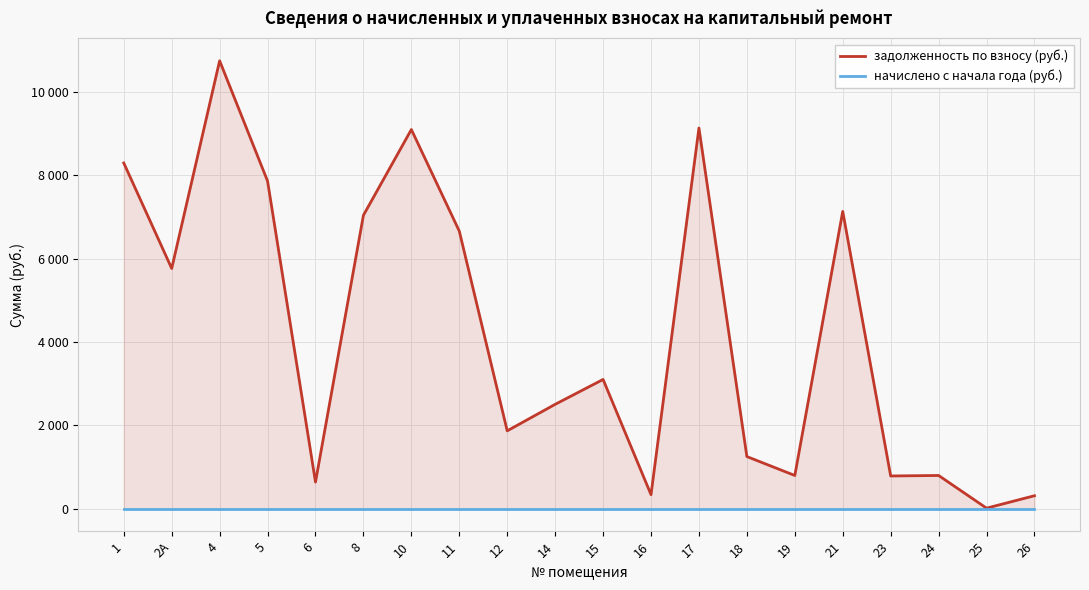

What is the difference between the second highest and minimum values in the задолженность по взносу (руб.) series?

9115.9